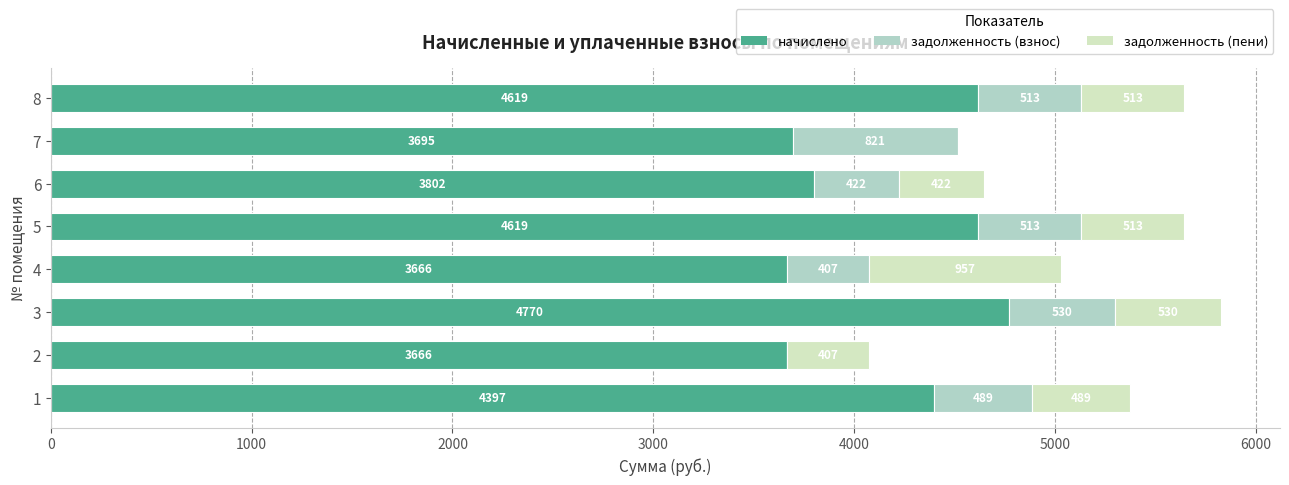

What is the maximum value for начислено?

4770.2